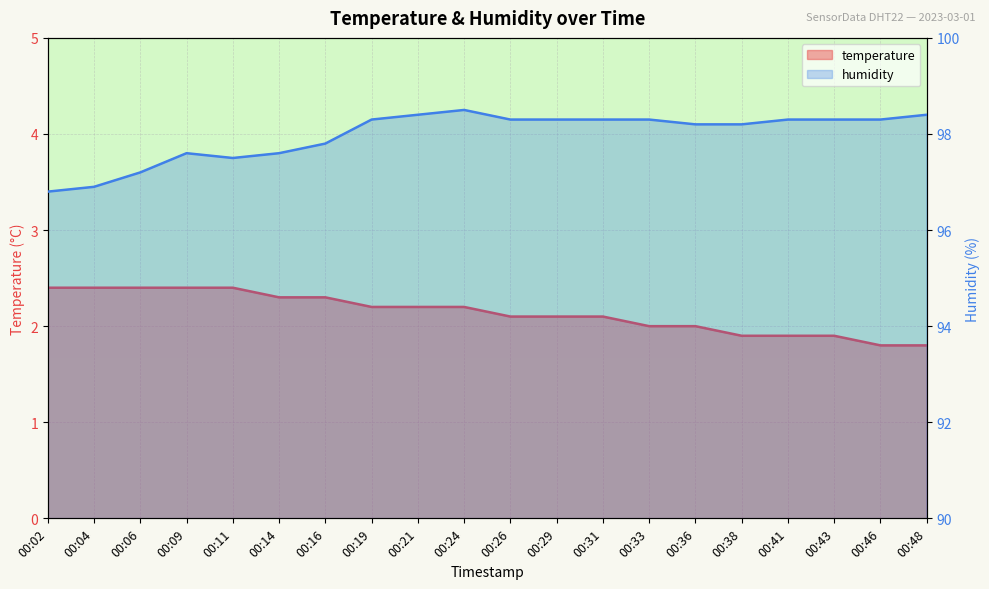

Is the value of temperature at 00:24 greater than the value of humidity at 00:21?

No